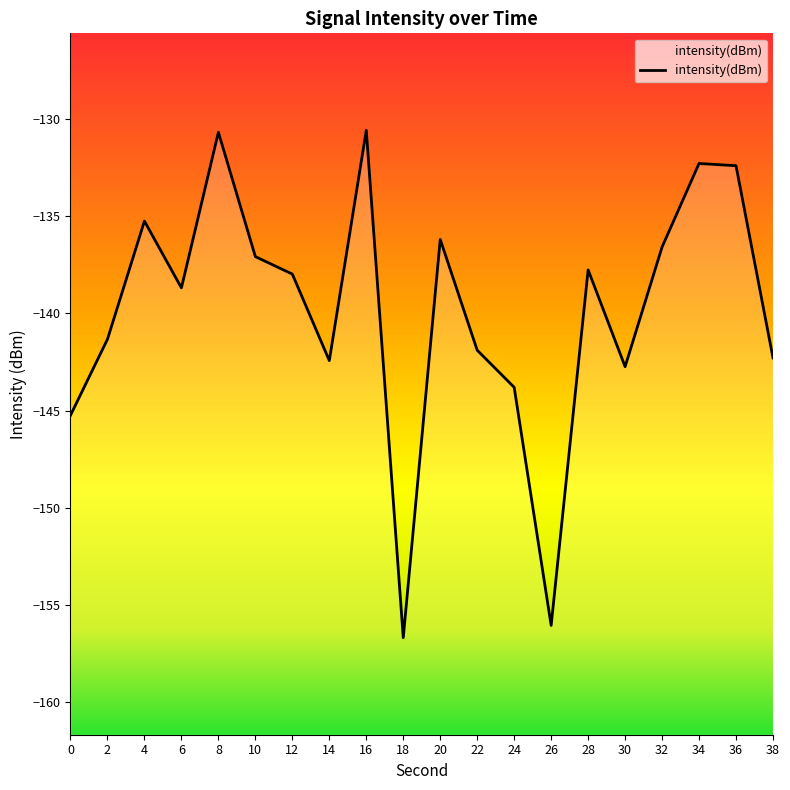

List the labels in order of value, largest first.

16, 8, 34, 36, 4, 20, 32, 10, 28, 12, 6, 2, 22, 38, 14, 30, 24, 0, 26, 18